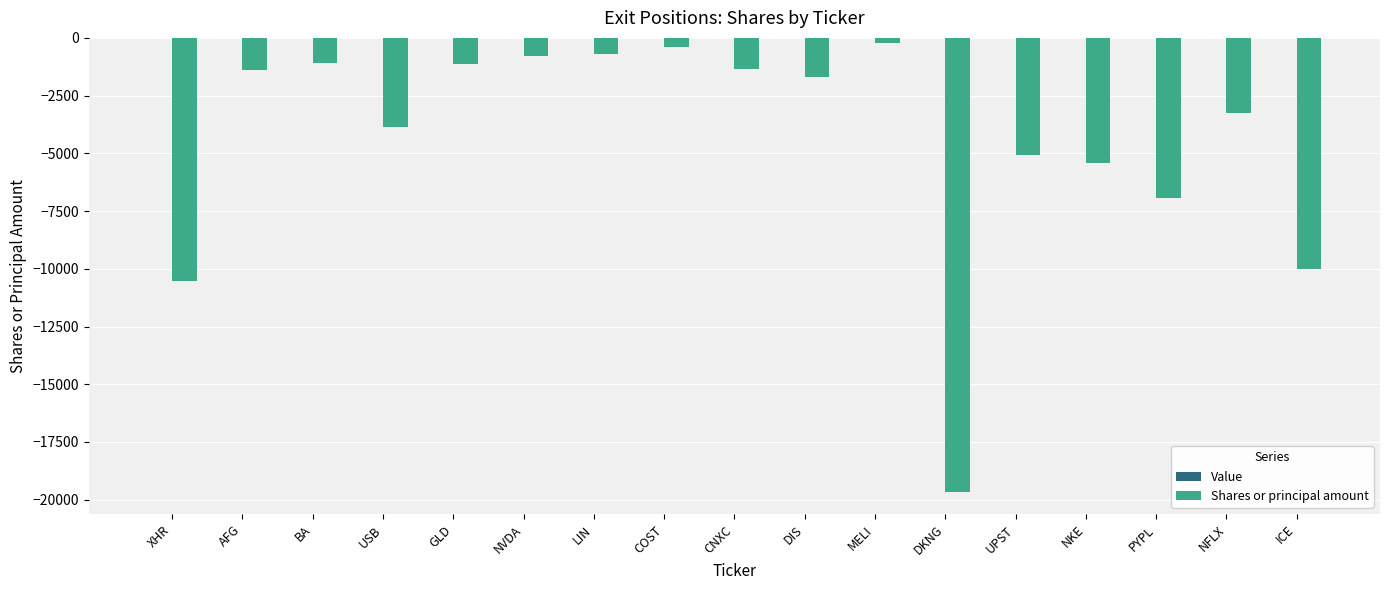

How many categories are shown in the chart?

17